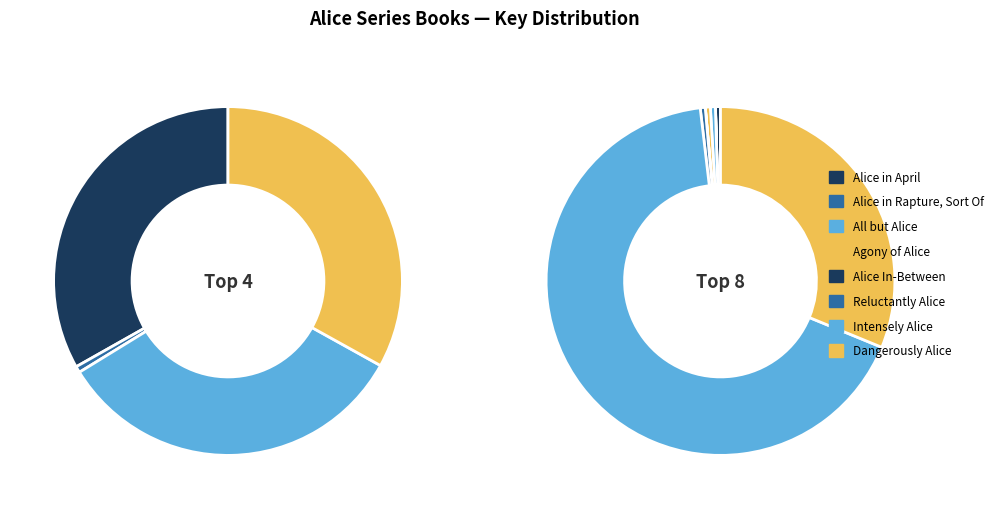

The Intensely Alice slice represents 67% of the pie. True or false?

True